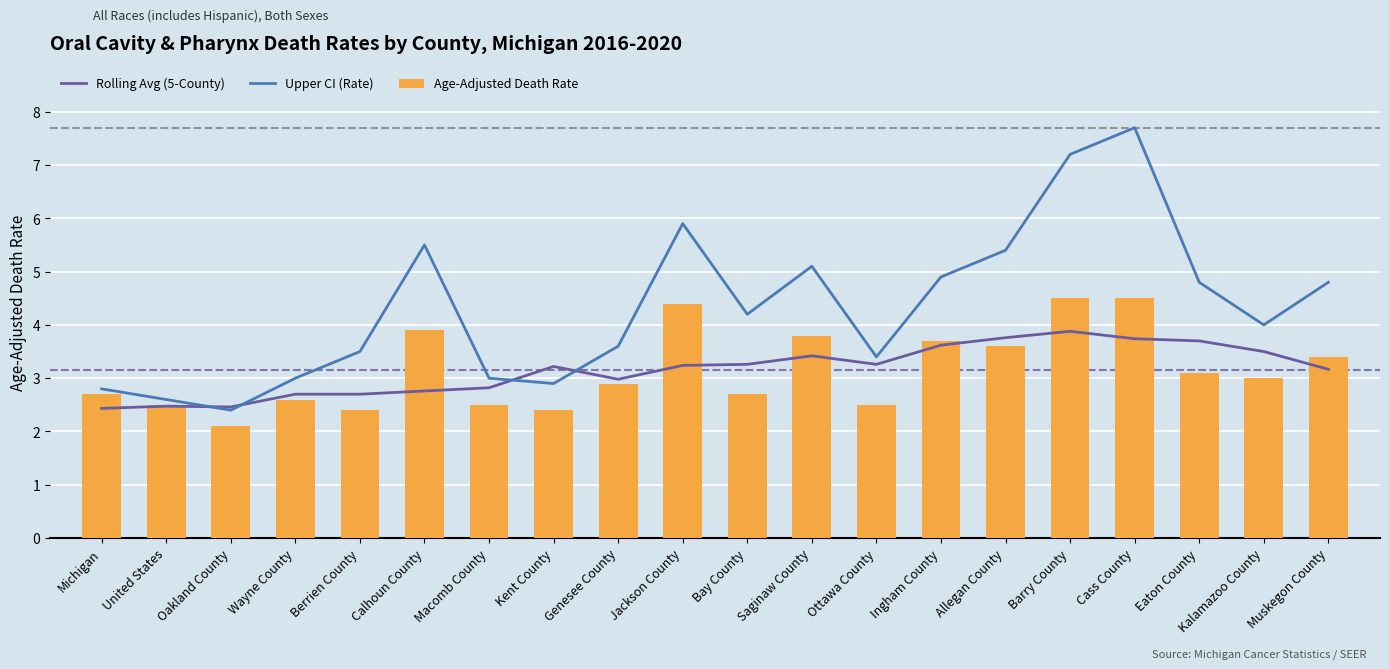

What is the highest value of the Rolling Avg (5-County) series?

3.9